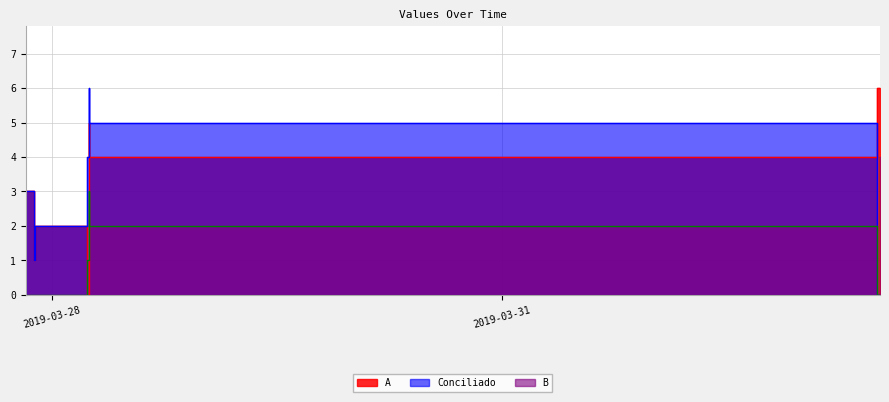

What is the spread (max minus min) of values at 2019-03-27 21:13:06?

2